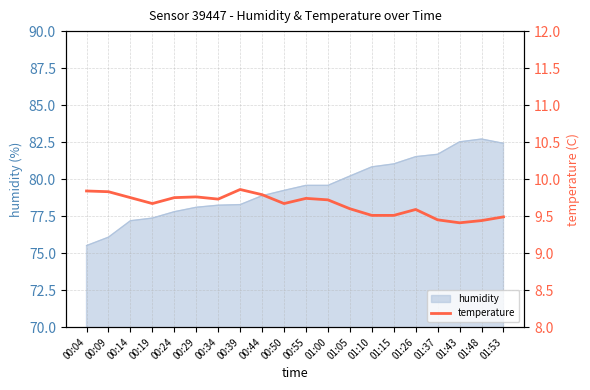

The chart shows a value of 9.6 at 01:05. True or false?

True